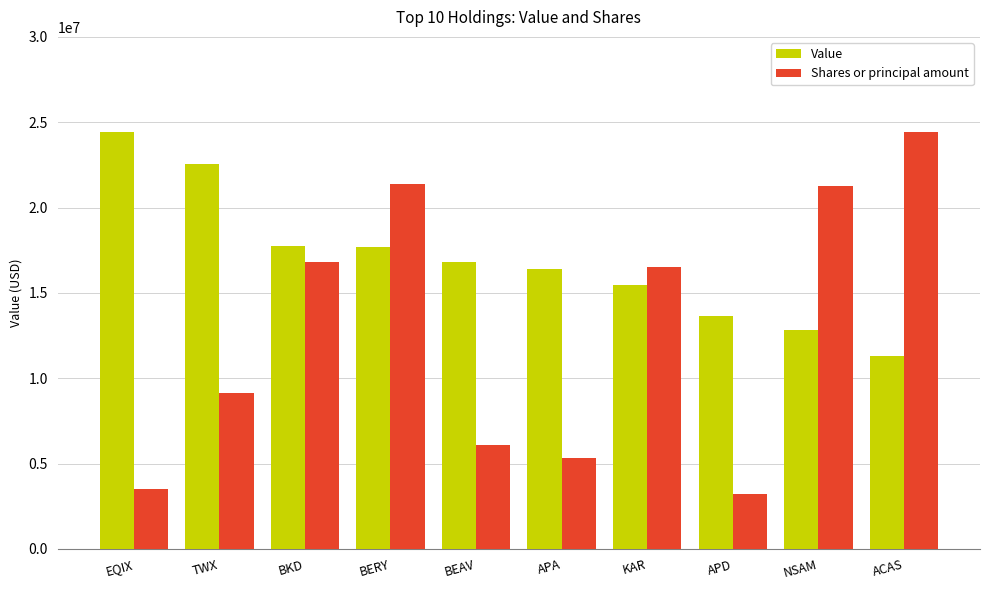

What is the smallest value displayed?

3207093.8